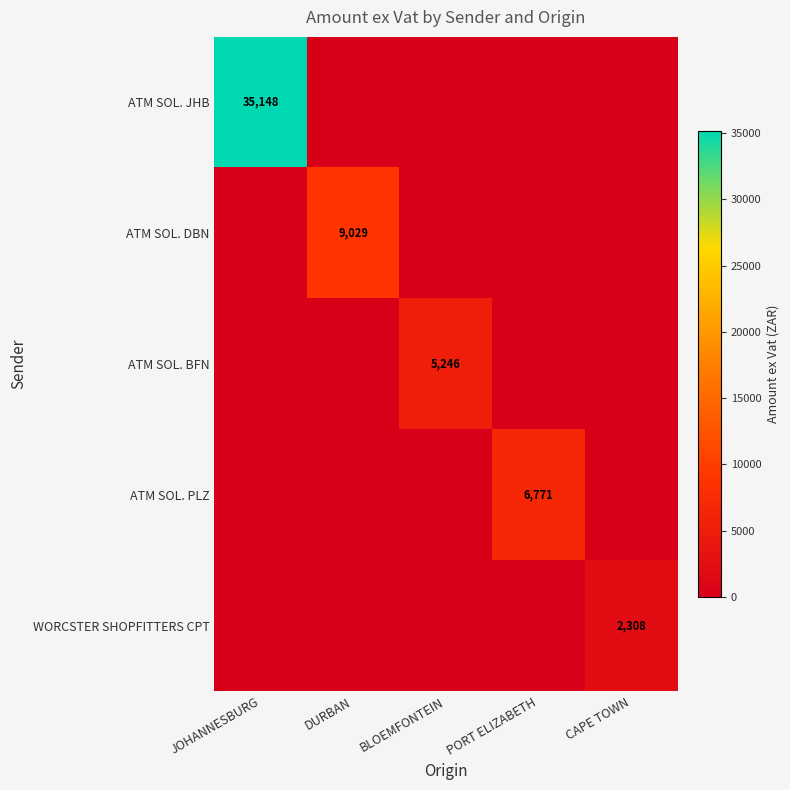

The value of ATM SOL. PLZ at PORT ELIZABETH is 3592. True or false?

False